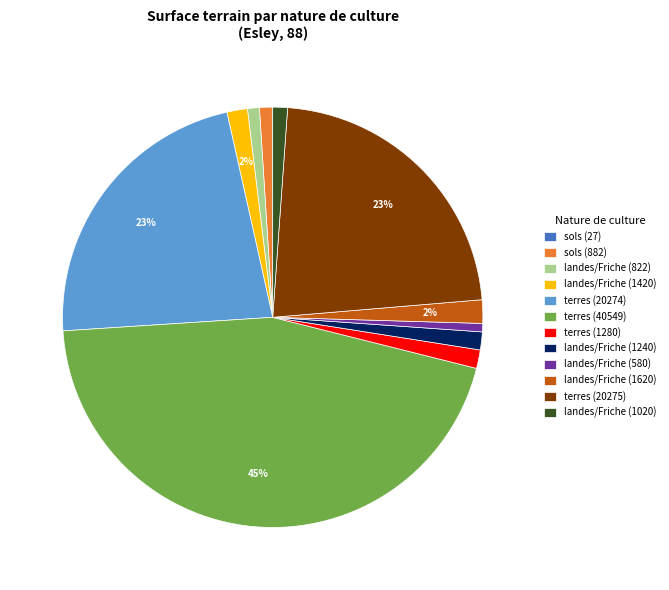

Combined, do landes/Friche (1020) and landes/Friche (1620) account for over 50%?

No